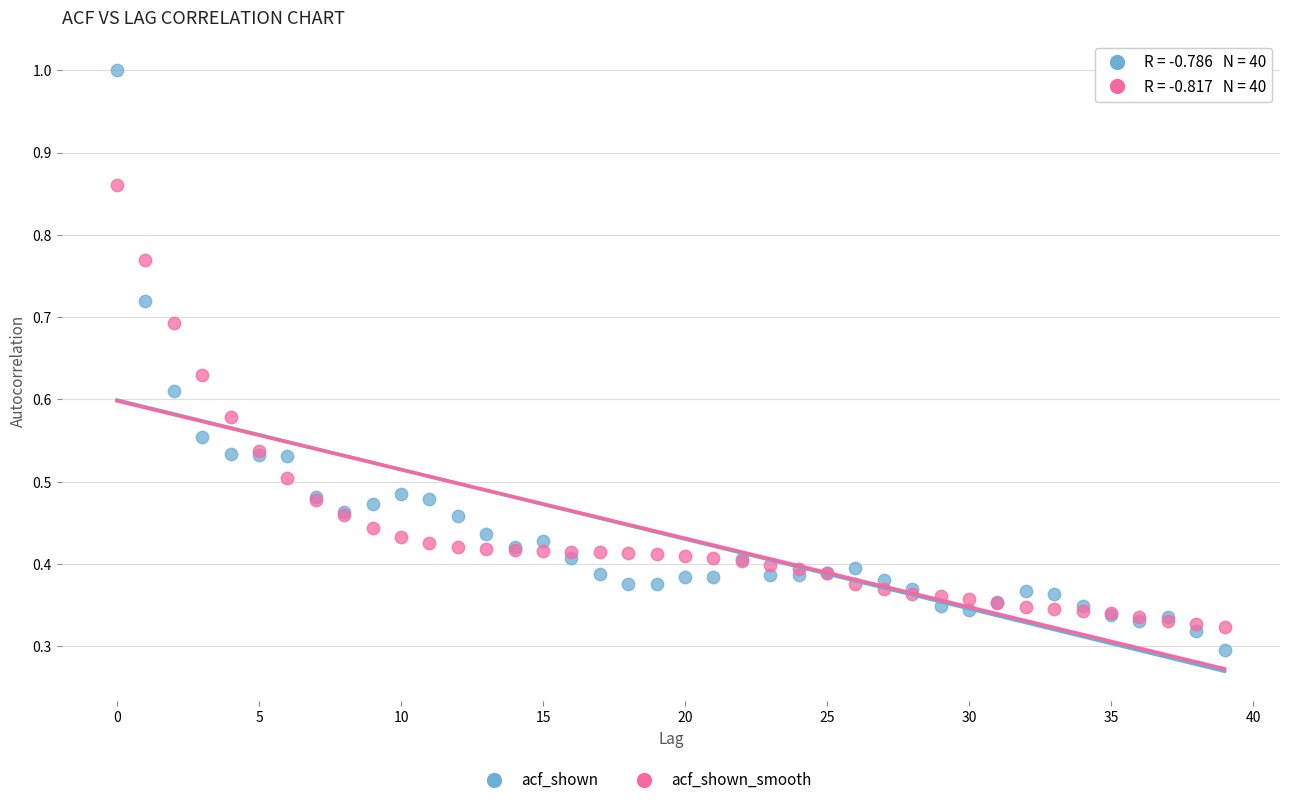

Which series contains the lowest Y value?

acf_shown